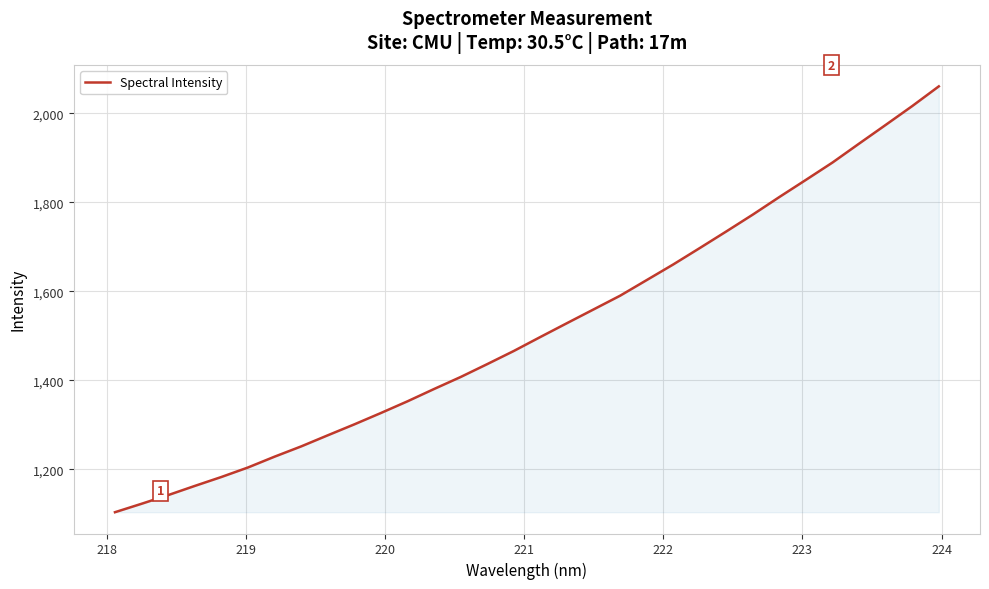

What is the difference between the maximum and minimum values?

957.0